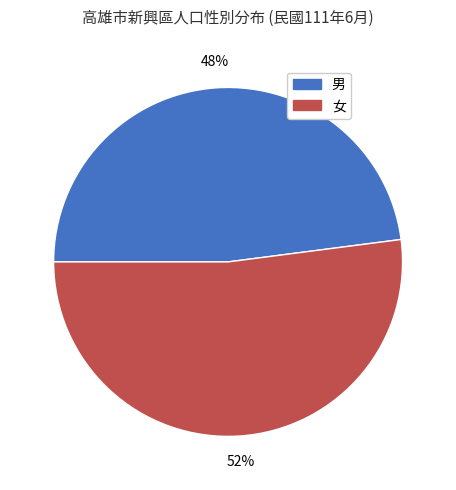

Rank the categories by value from lowest to highest.

男, 女